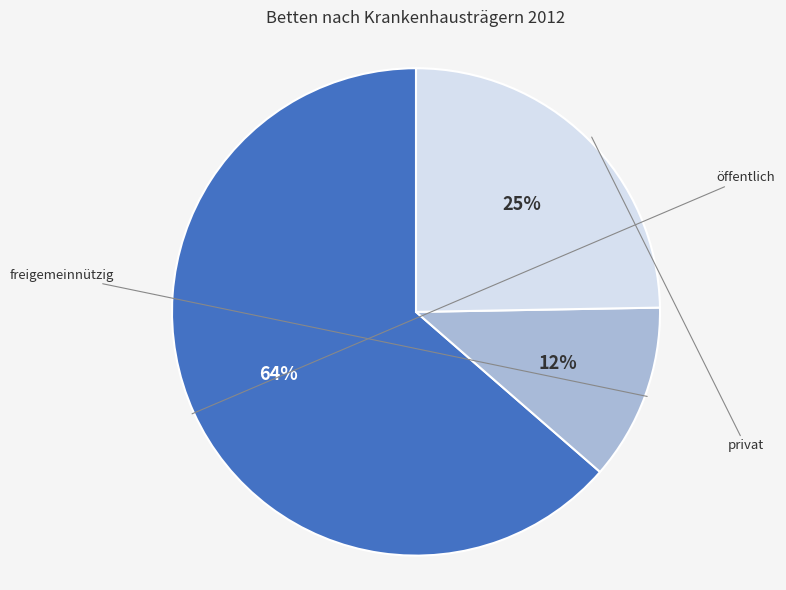

Between privat and öffentlich, which is larger?

öffentlich